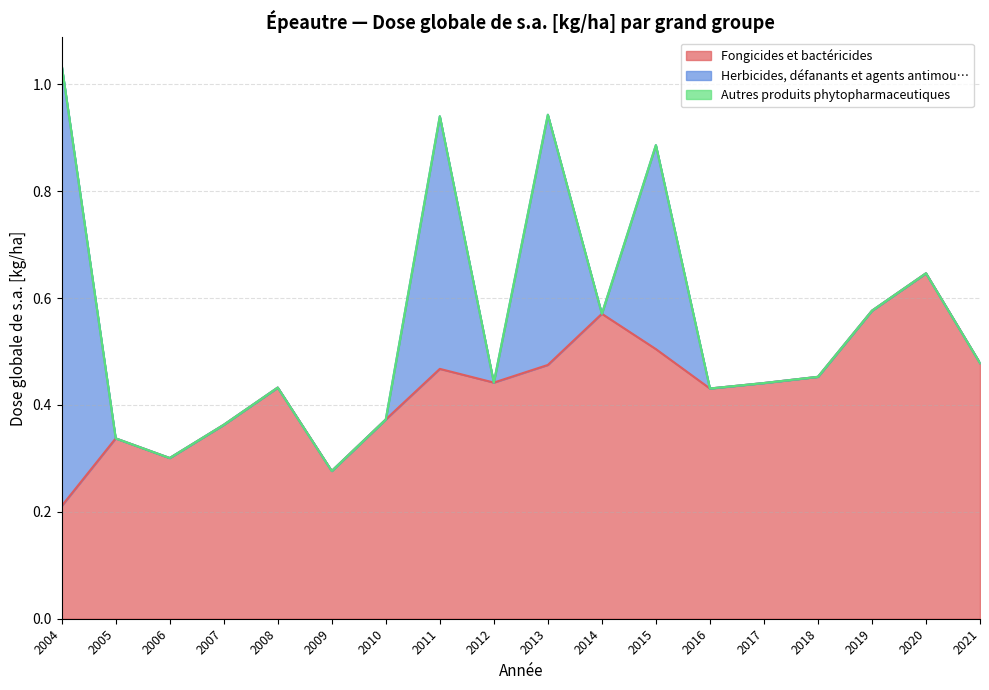

True or false: Herbicides, défanants et agents antimou… has more than 1 points higher than both neighbors.

True